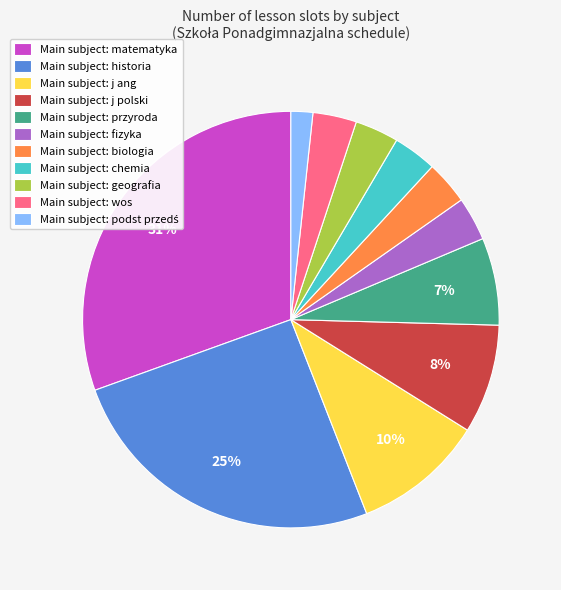

How many slices are in this pie chart?

11